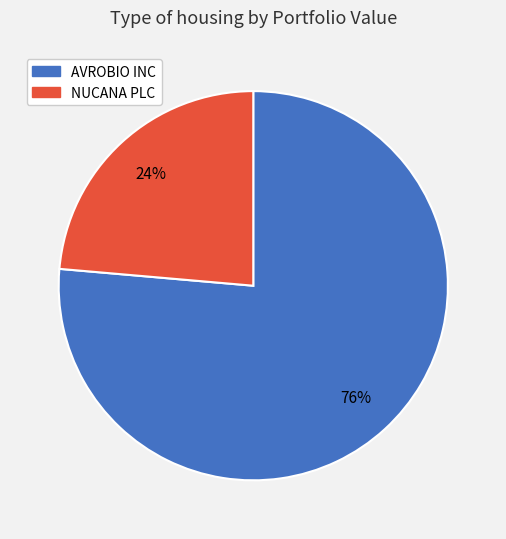

Is the sum of AVROBIO INC and NUCANA PLC greater than half?

Yes